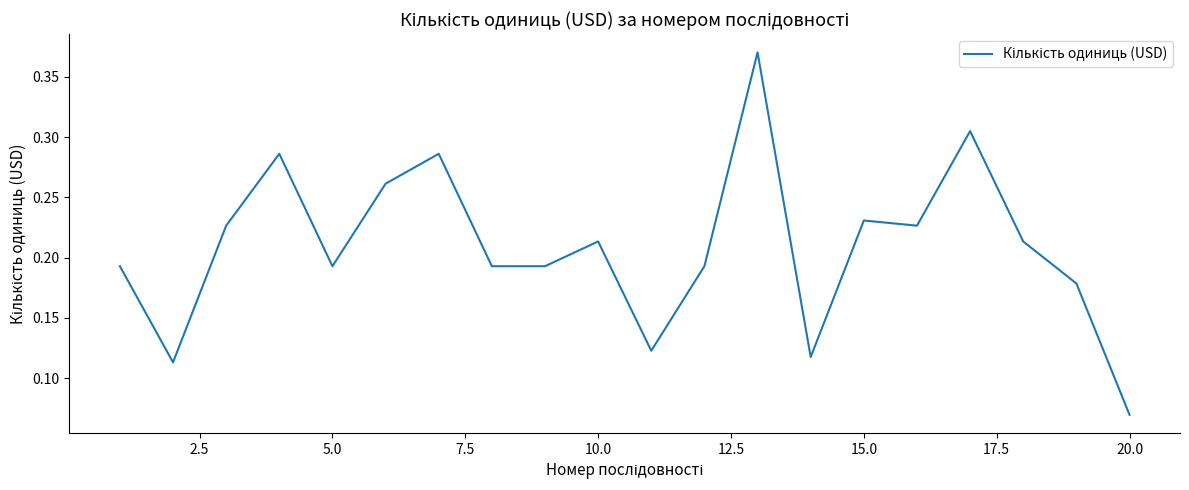

At which category does the chart reach its minimum across all series?

20.0